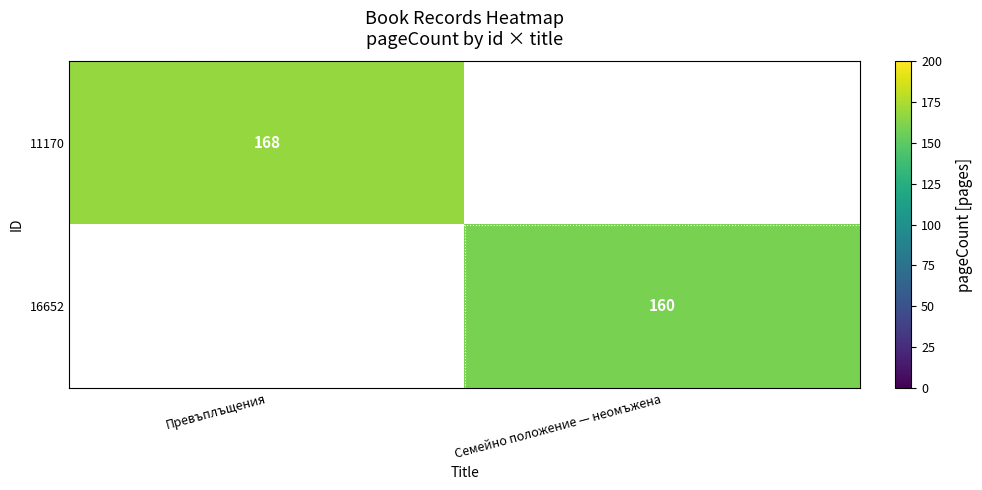

The value of 16652 at Семейно положение — неомъжена is 81. True or false?

False